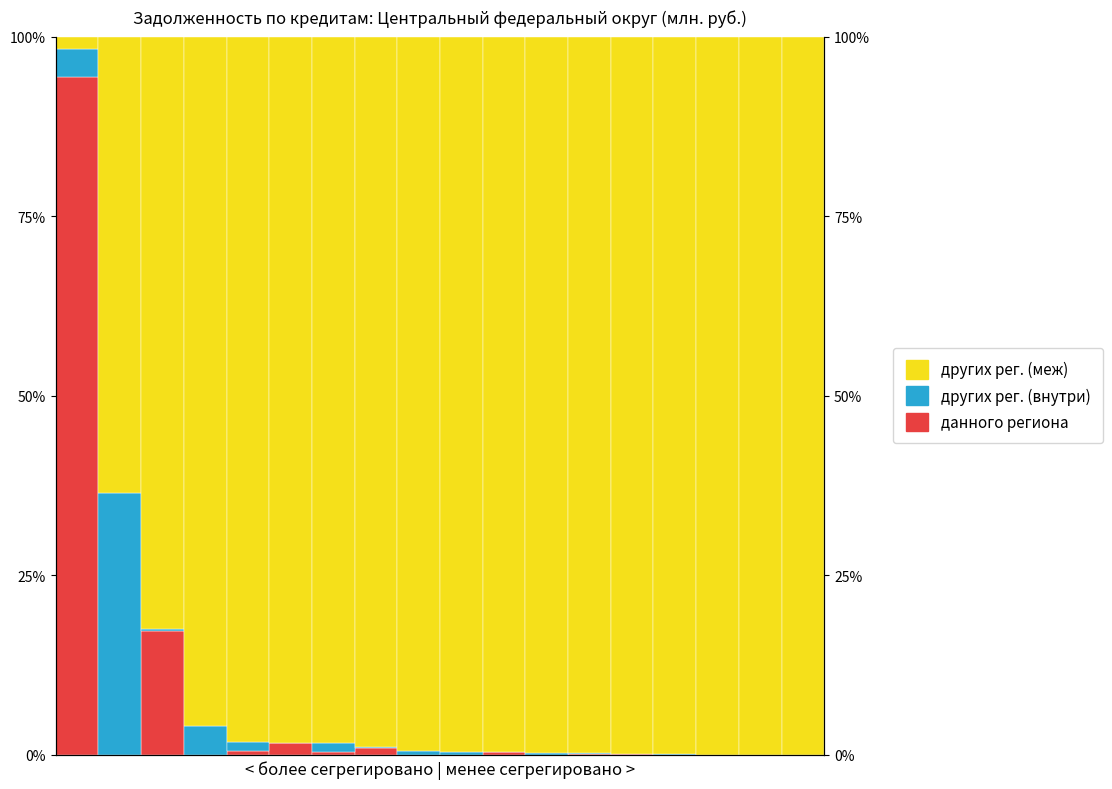

How many values in the данного региона series exceed 0?

9